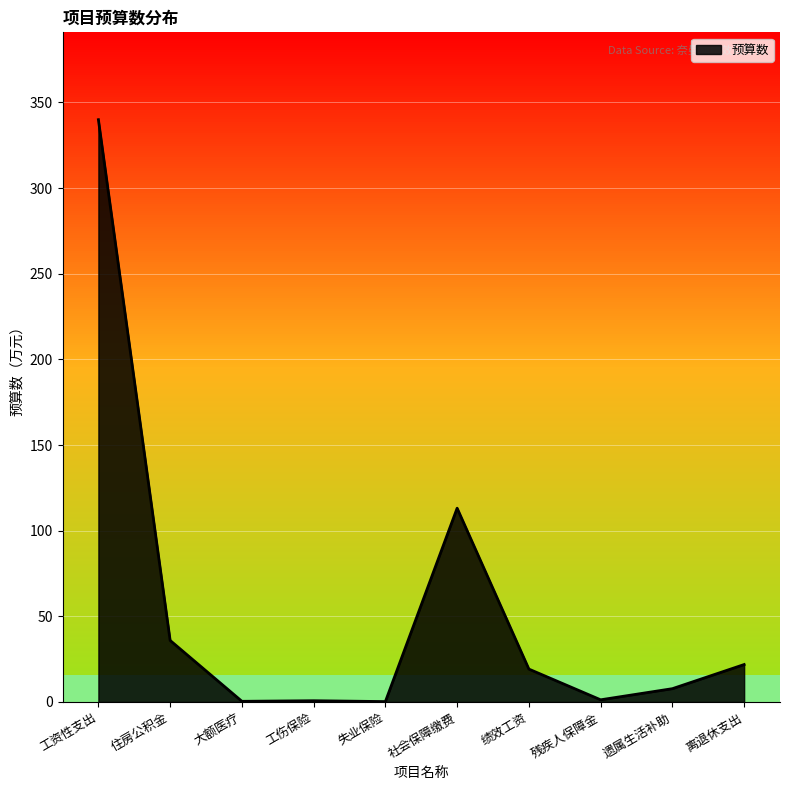

Count the number of values greater than 19.

5